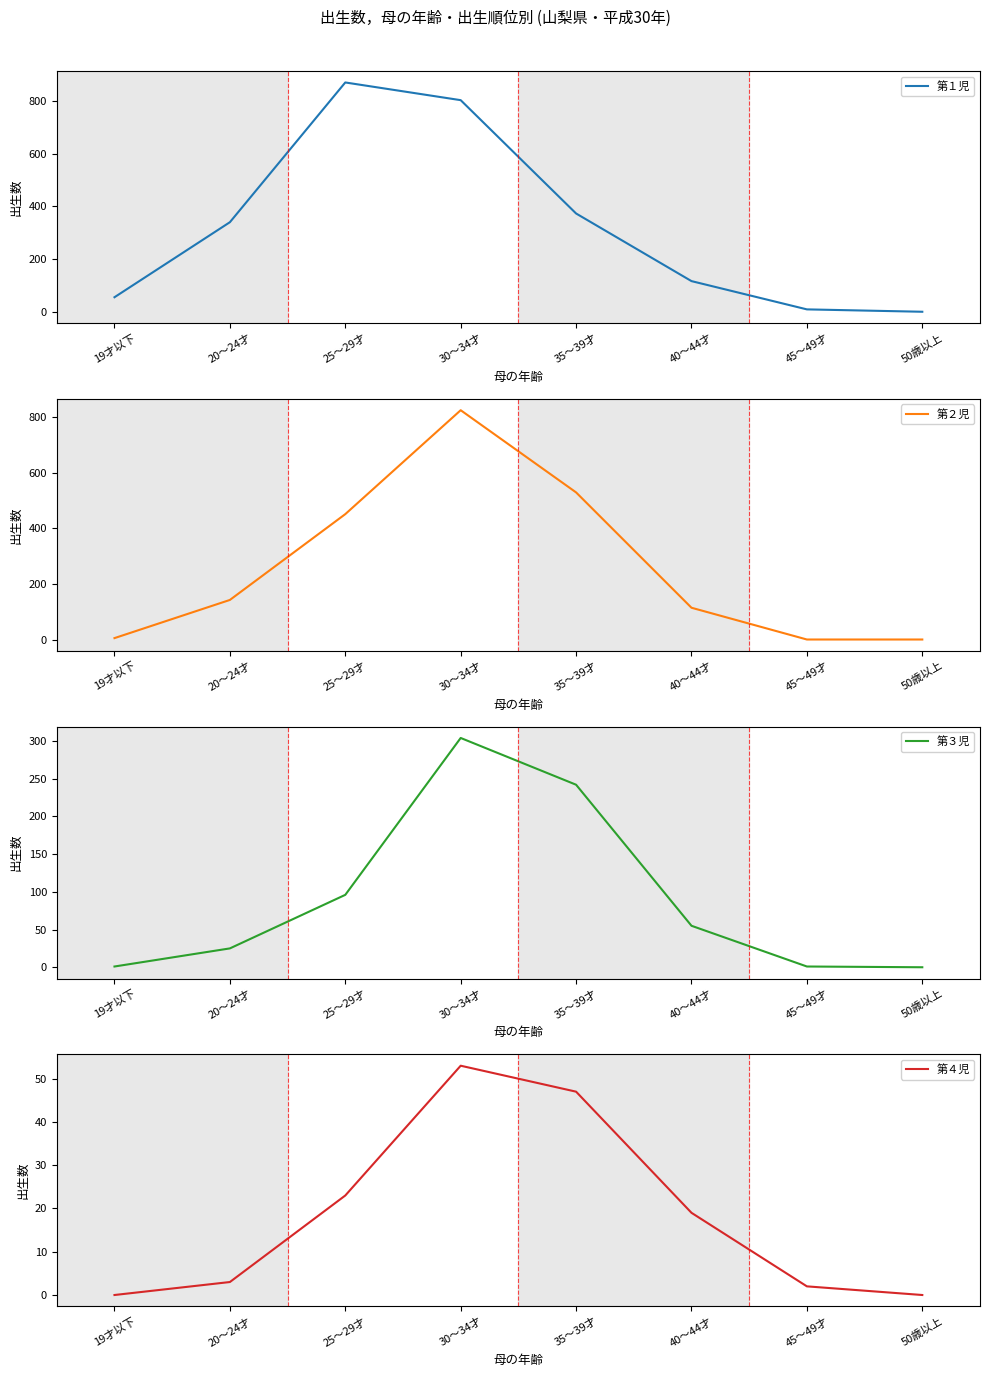

True or false: 第２児 and 第３児 cross at least once.

False